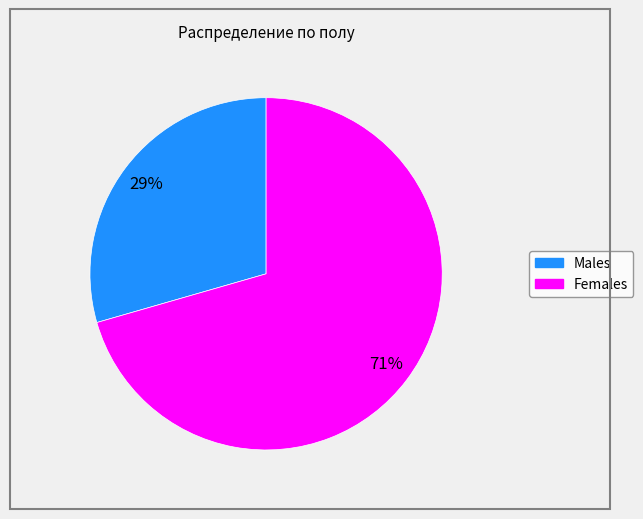

To the nearest percent, what is the average slice percentage?

50%